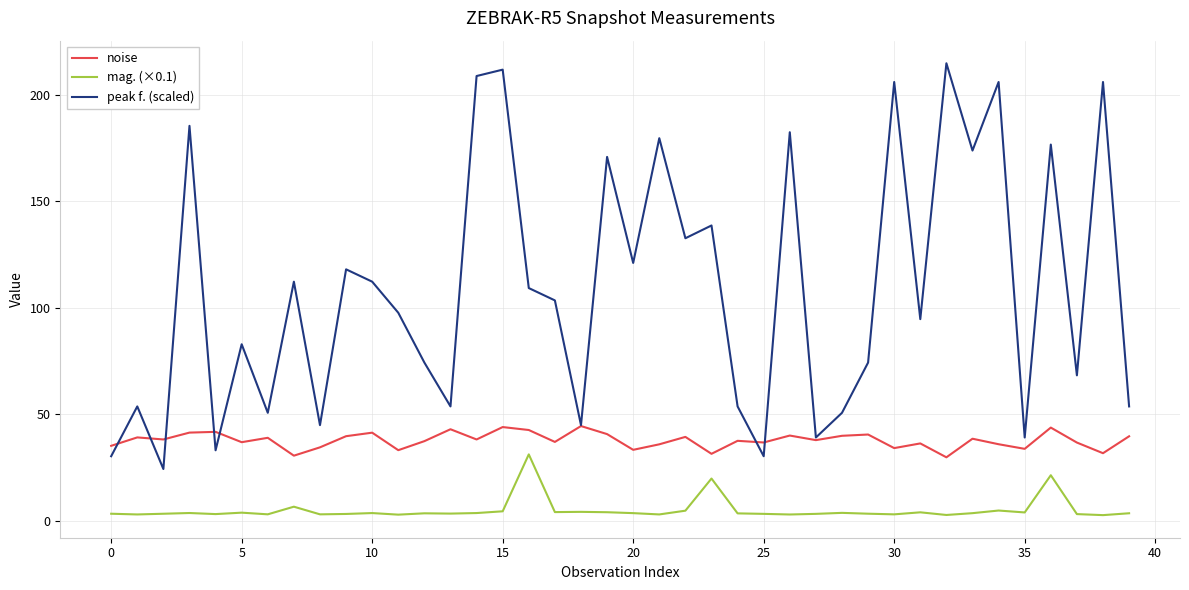

What is the average value of the peak f. (scaled) series?

109.0